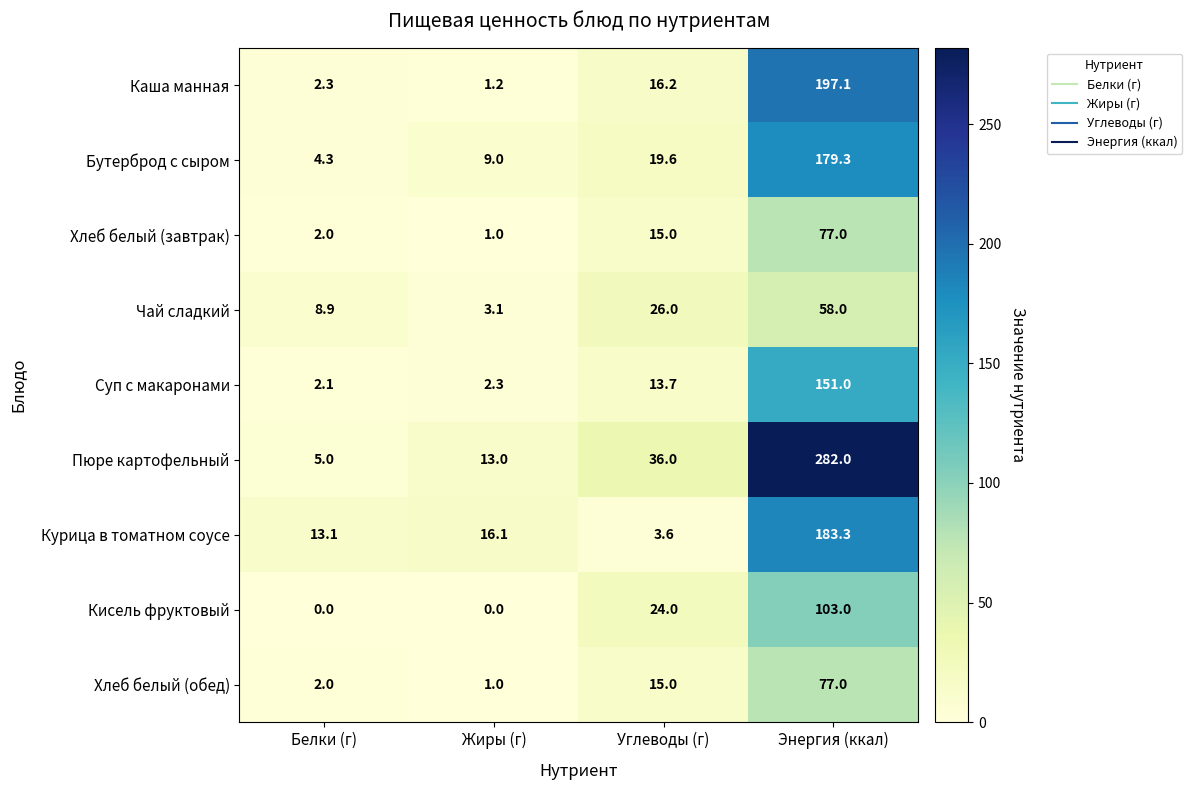

Read the Курица в томатном соусе value at Белки (г).

13.1